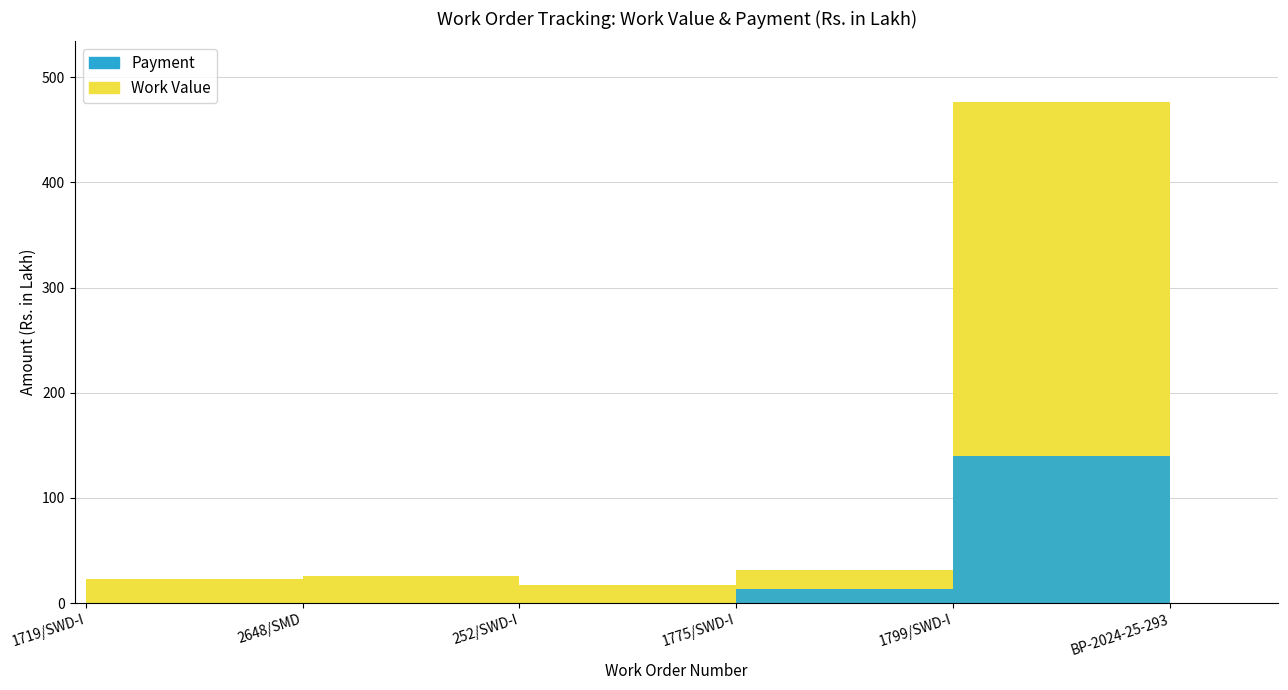

How many data points in Work Value are less than 31?

3